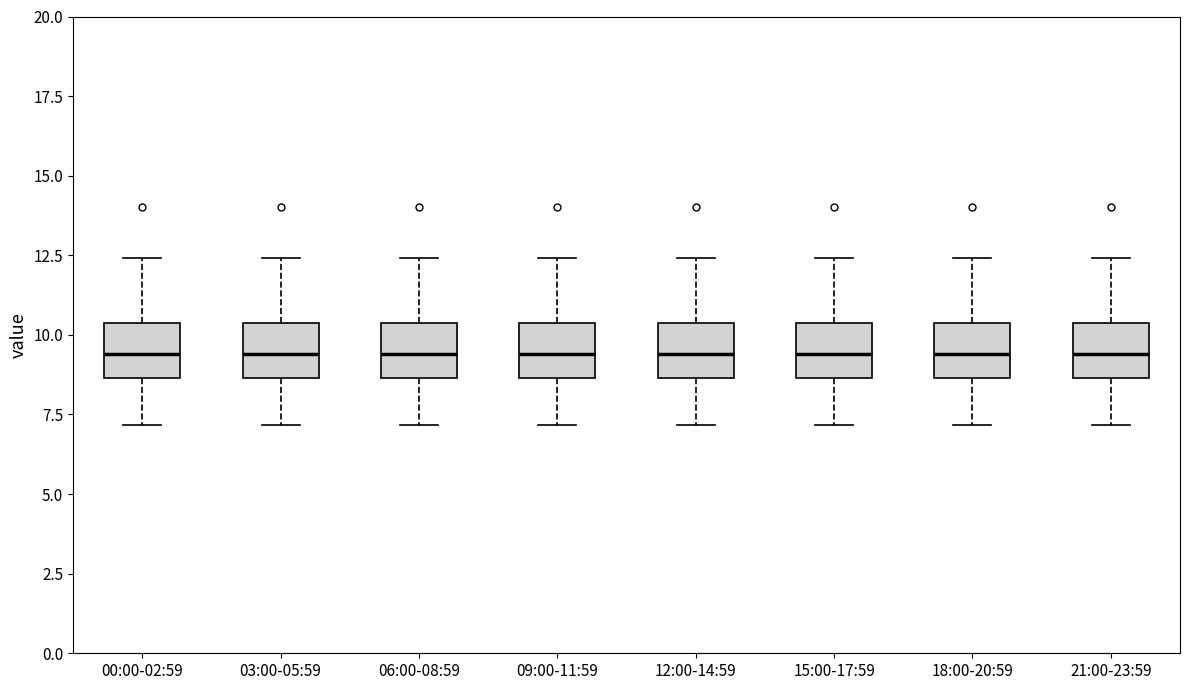

Reading left to right, transcribe this box plot: for each box, give where its median line is, the range the box spans, and where its two whiskers end, as read against the y-axis. The values are not printed on the chart, so give them approximately, as read against the axis.

00:00-02:59: median 9.5, box 8.5 to 10.5, whiskers 7.0 to 12.5
03:00-05:59: median 9.5, box 8.5 to 10.5, whiskers 7.0 to 12.5
06:00-08:59: median 9.5, box 8.5 to 10.5, whiskers 7.0 to 12.5
09:00-11:59: median 9.5, box 8.5 to 10.5, whiskers 7.0 to 12.5
12:00-14:59: median 9.5, box 8.5 to 10.5, whiskers 7.0 to 12.5
15:00-17:59: median 9.5, box 8.5 to 10.5, whiskers 7.0 to 12.5
18:00-20:59: median 9.5, box 8.5 to 10.5, whiskers 7.0 to 12.5
21:00-23:59: median 9.5, box 8.5 to 10.5, whiskers 7.0 to 12.5